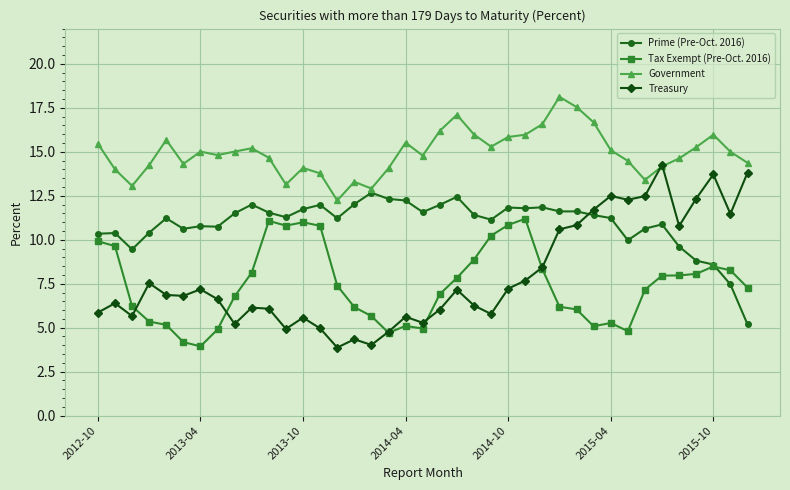

True or false: Treasury has more than 2 interior local peaks.

True